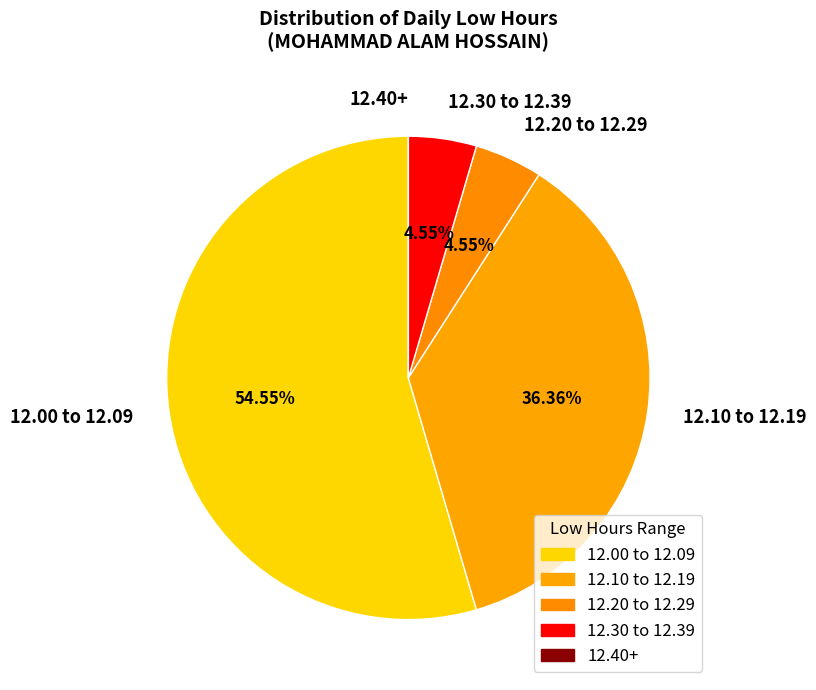

Which slice represents more than half of the pie?

12.00 to 12.09